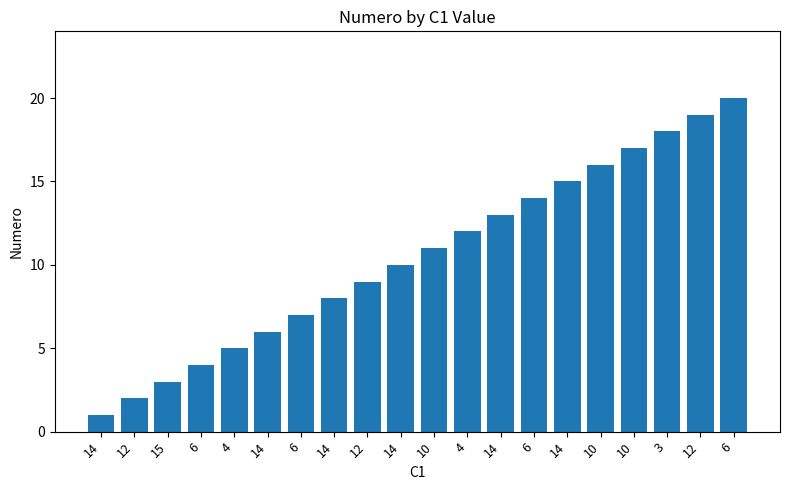

Rank the categories by value from highest to lowest.

6, 12, 3, 10, 10, 14, 6, 14, 4, 10, 14, 12, 14, 6, 14, 4, 6, 15, 12, 14